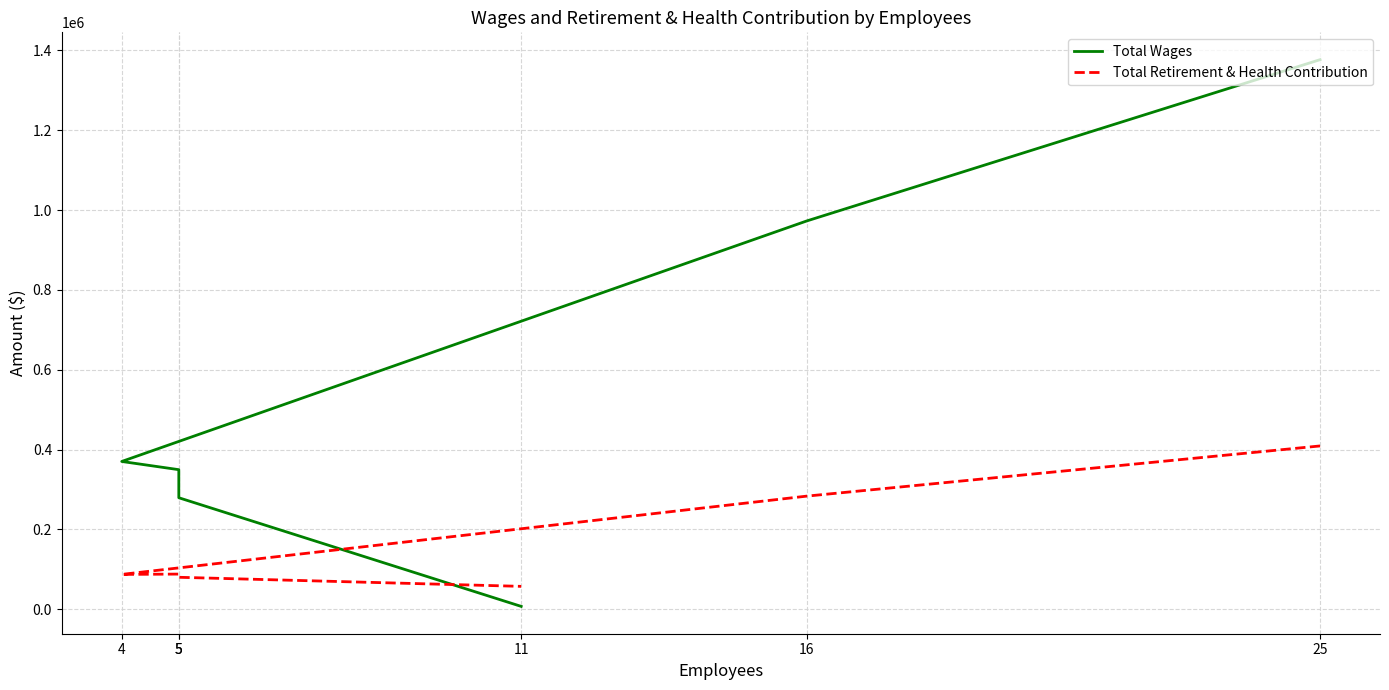

Rank the series by their average value, from highest to lowest.

Total Wages, Total Retirement & Health Contribution